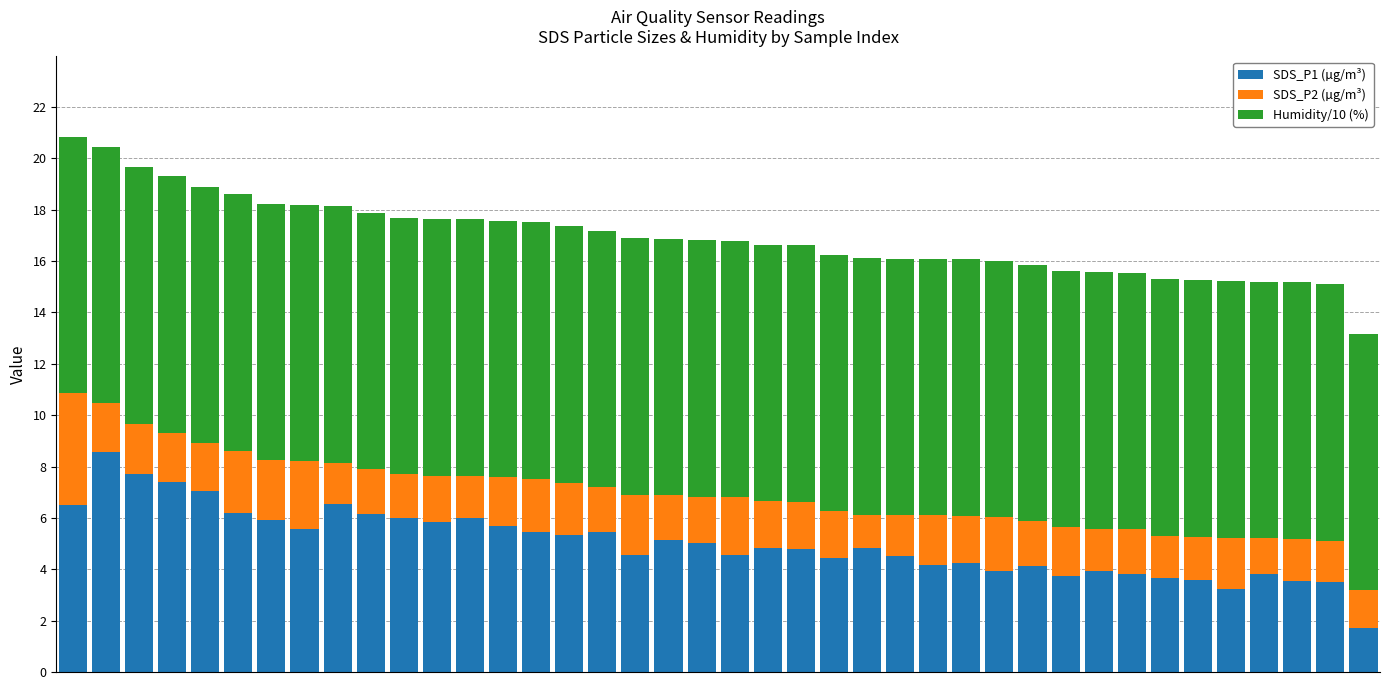

What is the maximum value for SDS_P1 (µg/m³)?

8.6